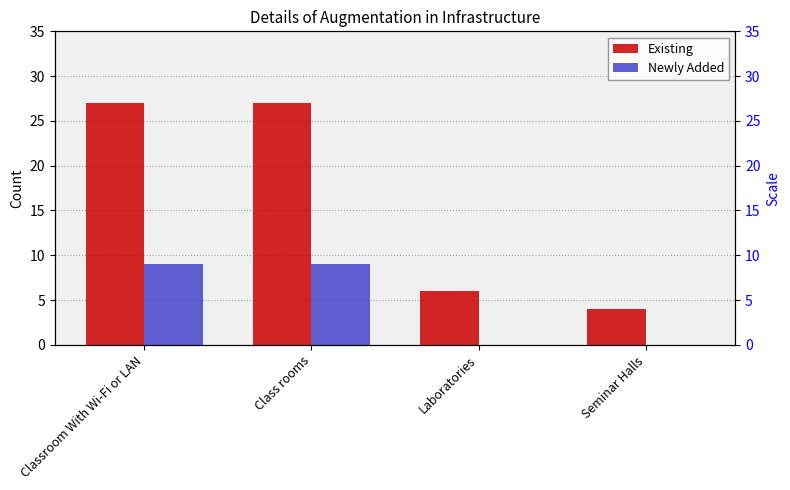

Reading right to left, transcribe all the data shown in this chart.

Existing: 4	6	27	27
Newly Added: 0	0	9	9